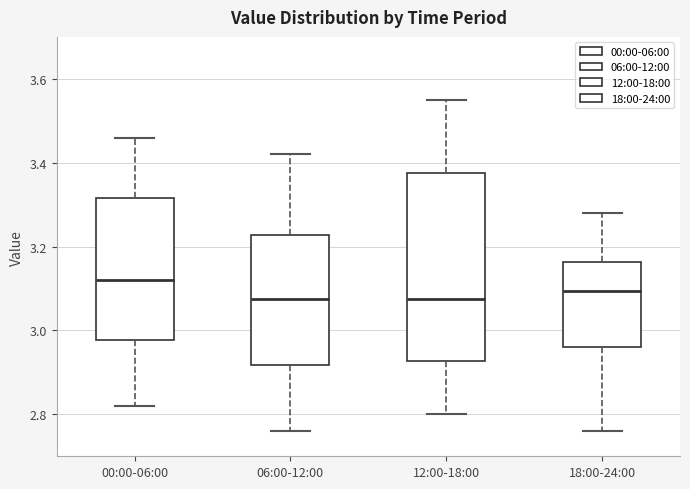

Where is the lower edge of the box for 12:00-18:00 on the y-axis? The values are not printed on the chart, so give them approximately, as read against the axis.

2.92